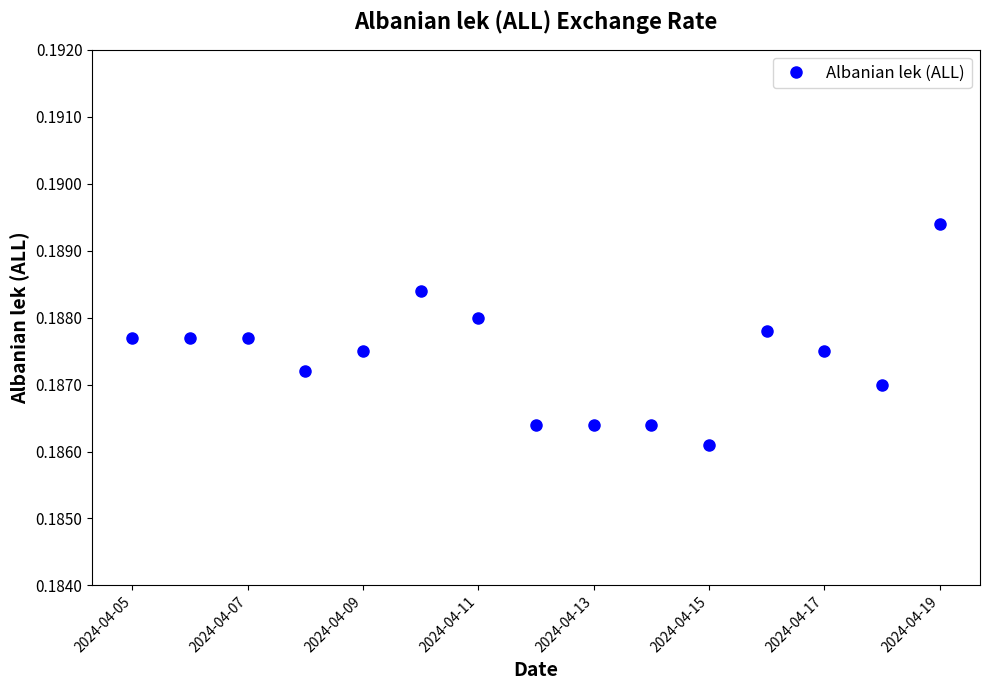

What is the sum of all values?

2.8